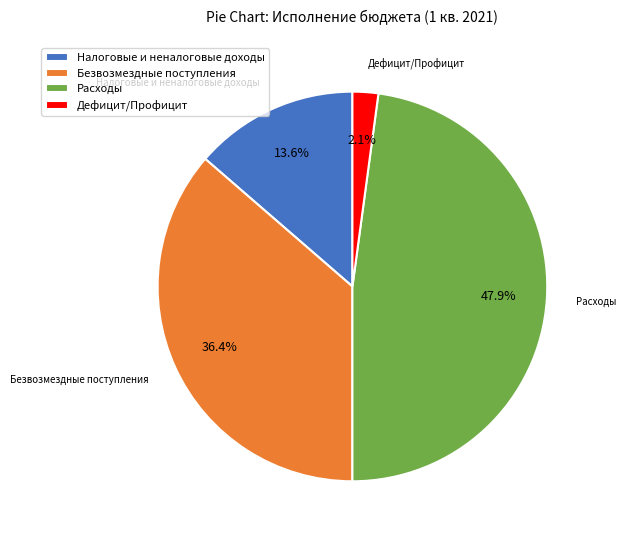

Does any single category account for the majority?

No